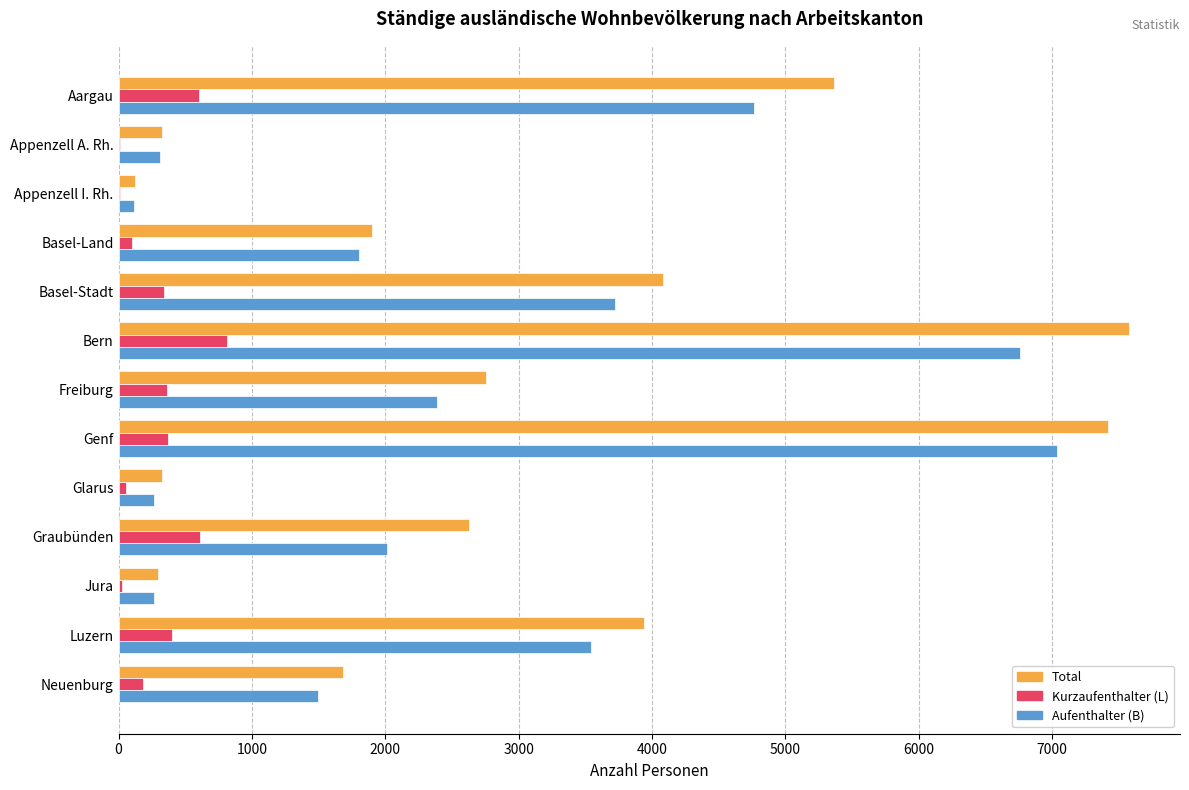

How many categories are shown in the chart?

13